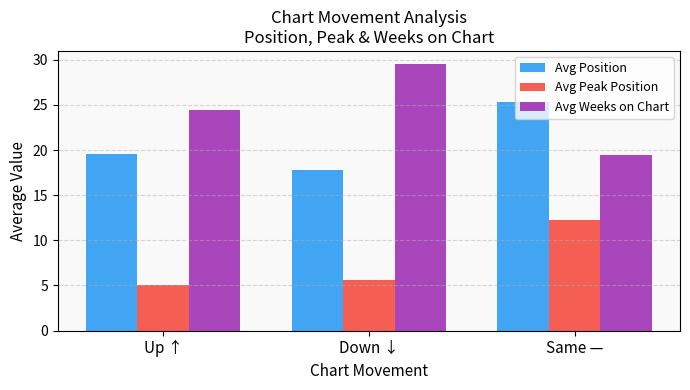

Reading right to left, transcribe all the data shown in this chart.

Avg Position: Same —=25.3	Down ↓=17.8	Up ↑=19.6
Avg Peak Position: Same —=12.3	Down ↓=5.6	Up ↑=5.1
Avg Weeks on Chart: Same —=19.4	Down ↓=29.5	Up ↑=24.4